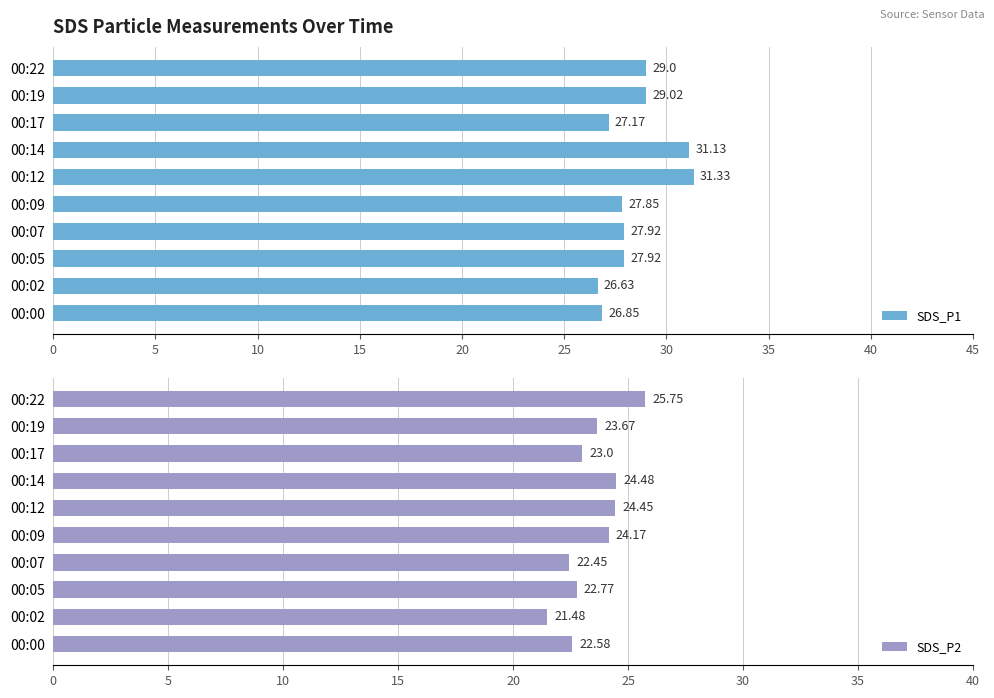

What is the average value of the SDS_P2 series?

23.5